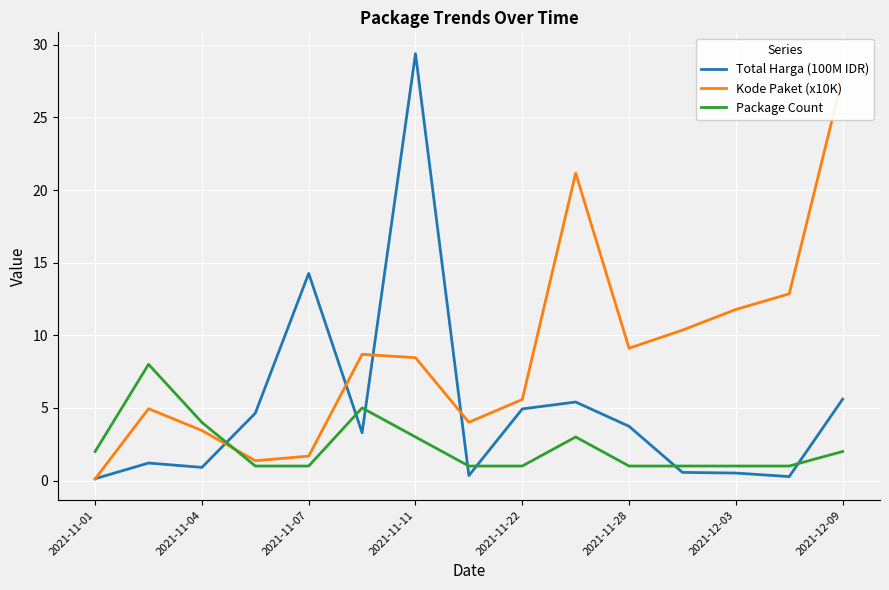

Reading right to left, what are all the values shown in this chart?

Total Harga (100M IDR): 5.6	0.3	0.5	0.6	3.7	5.4	4.9	0.3	29.4	3.3	14.3	4.6	0.9	1.2	0.1
Kode Paket (x10K): 27.8	12.9	11.8	10.4	9.1	21.2	5.6	4.0	8.5	8.7	1.7	1.4	3.4	4.9	0.1
Package Count: 2.0	1.0	1.0	1.0	1.0	3.0	1.0	1.0	3.0	5.0	1.0	1.0	4.0	8.0	2.0